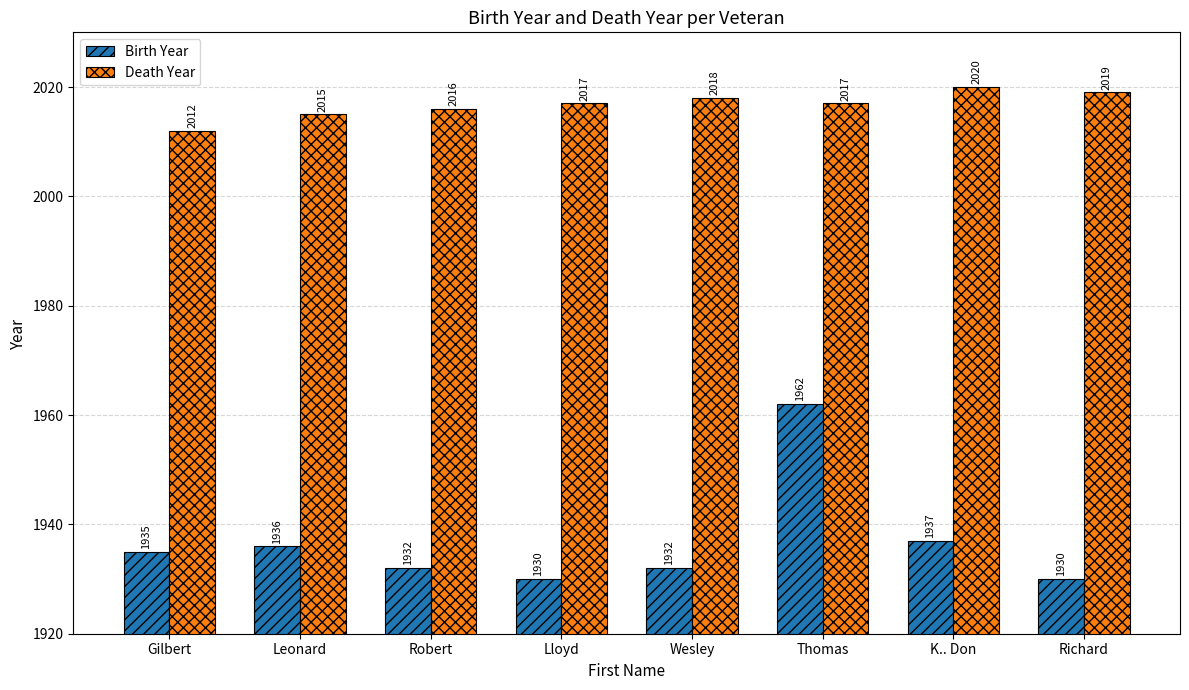

What is the maximum value shown in the chart?

2020